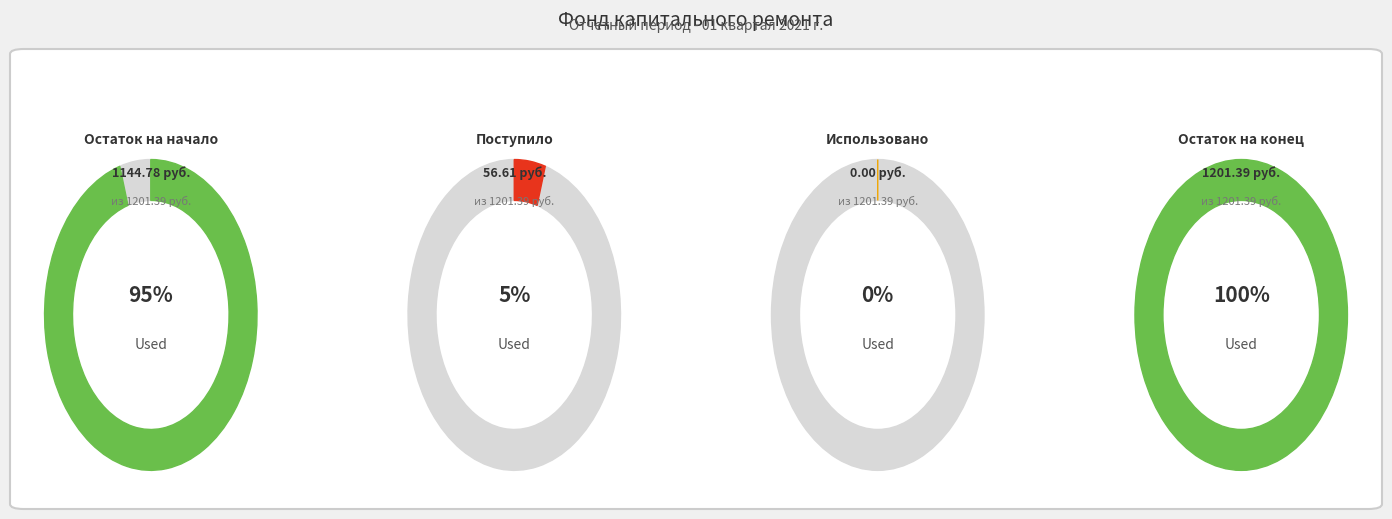

True or false: Использовано accounts for 0% of the total.

True